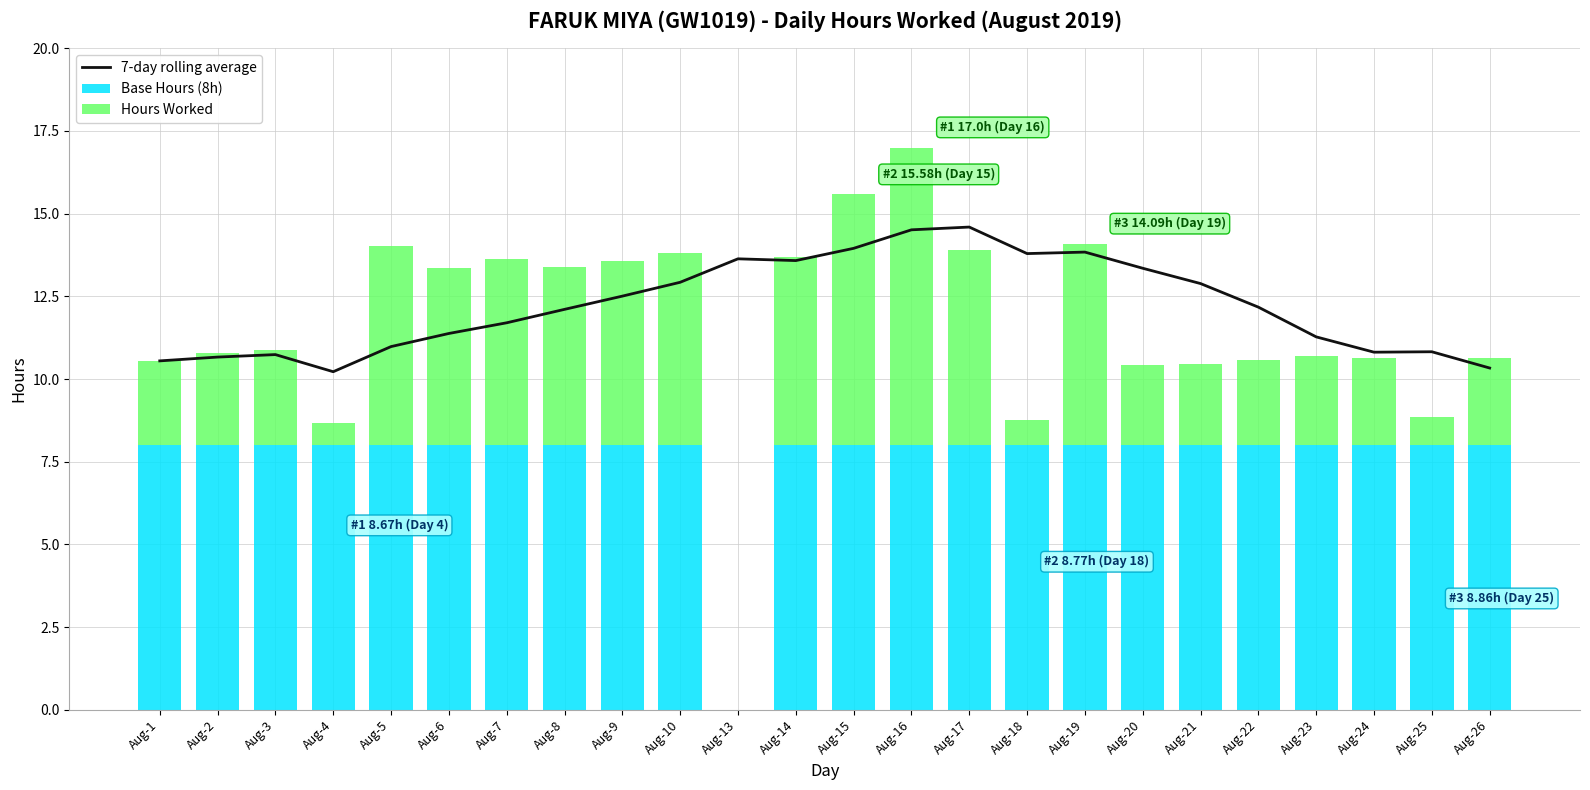

At which label does Hours Worked reach its minimum?

Aug-13